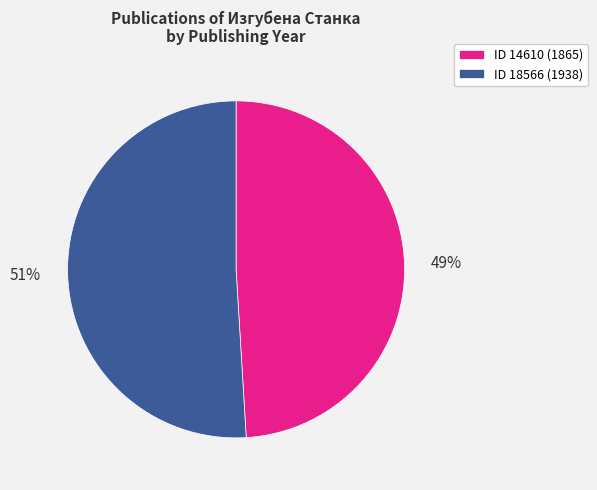

Which has a higher value, ID 14610 (1865) or ID 18566 (1938)?

ID 18566 (1938)